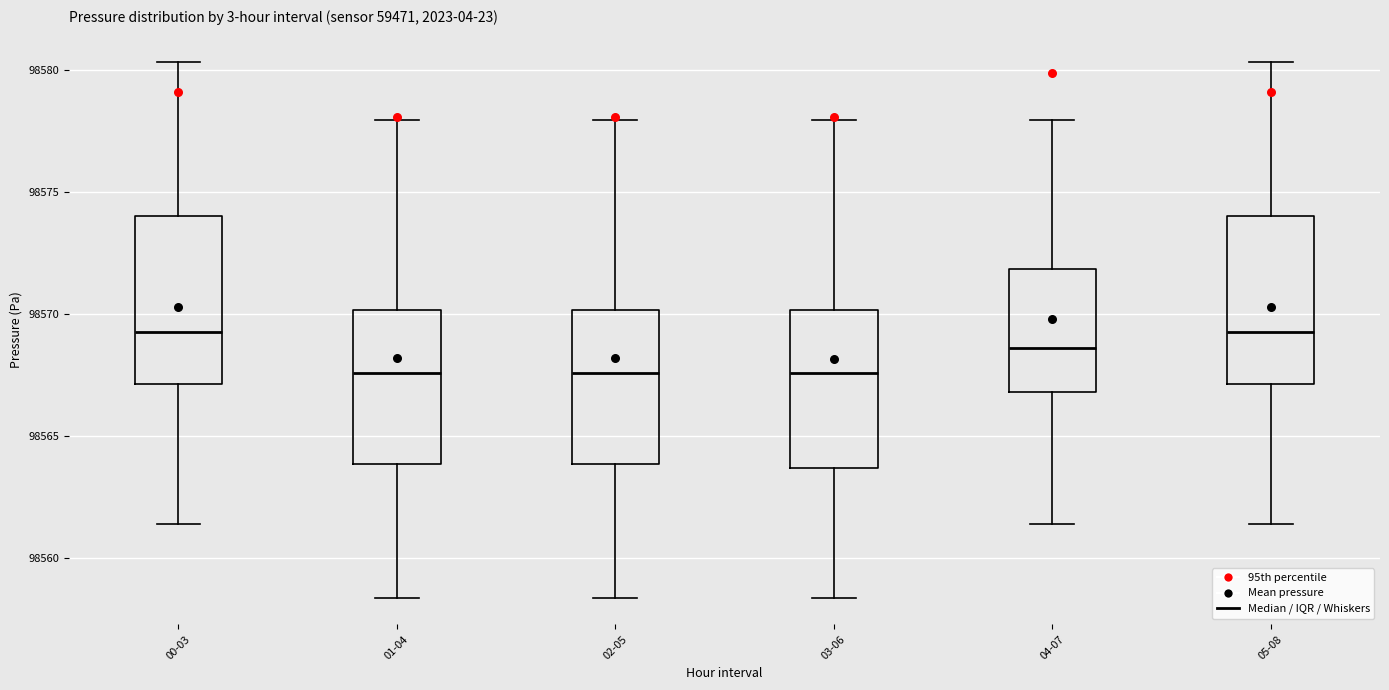

Where does the upper whisker of the box for 05-08 end on the y-axis? The values are not printed on the chart, so give them approximately, as read against the axis.

98580.5